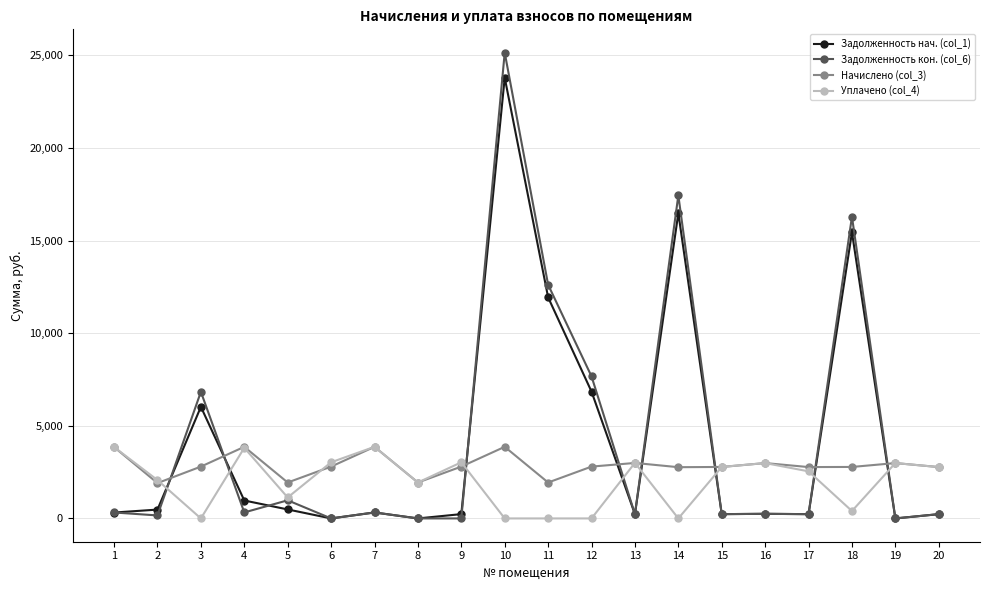

At which label does Задолженность нач. (col_1) first exceed 322?

2